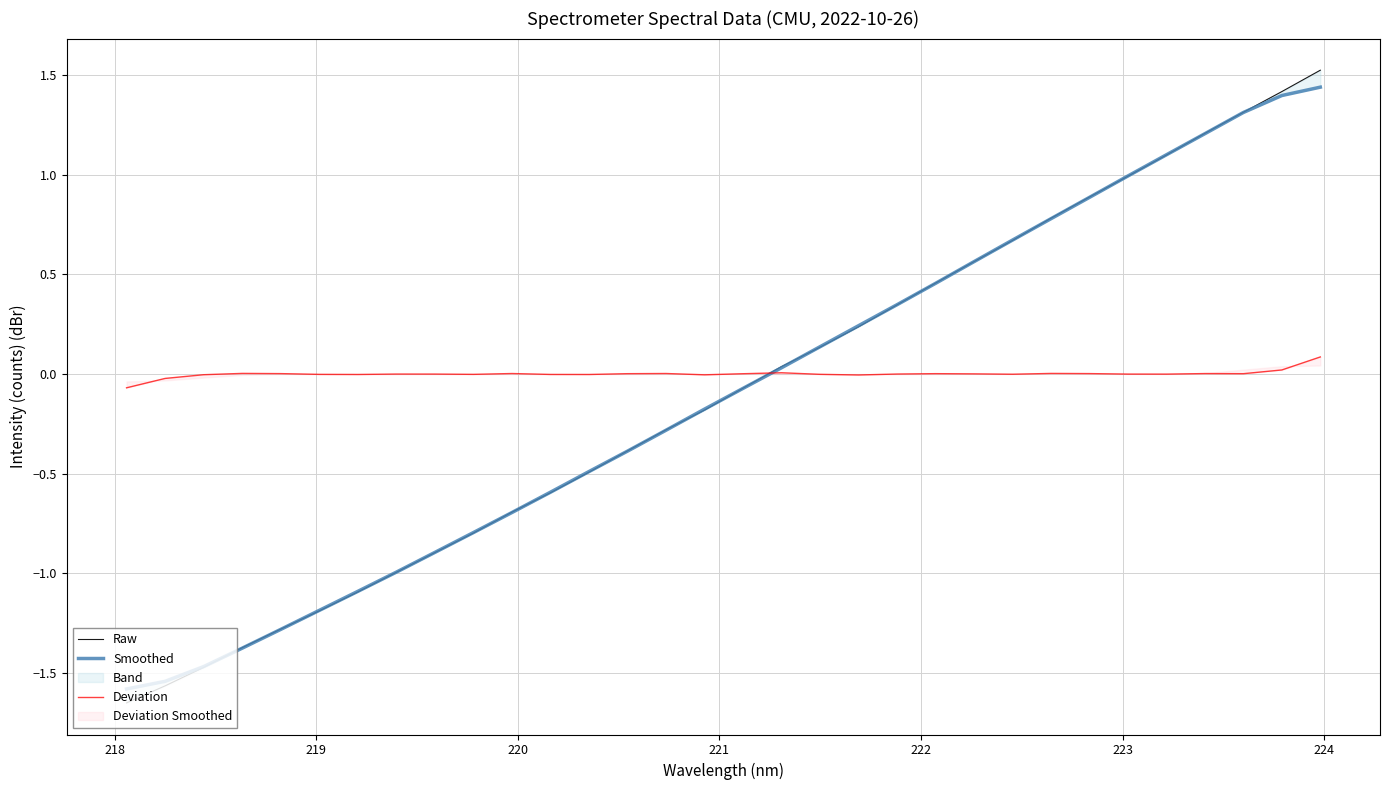

What is the sum of all Smoothed values?

-3.4